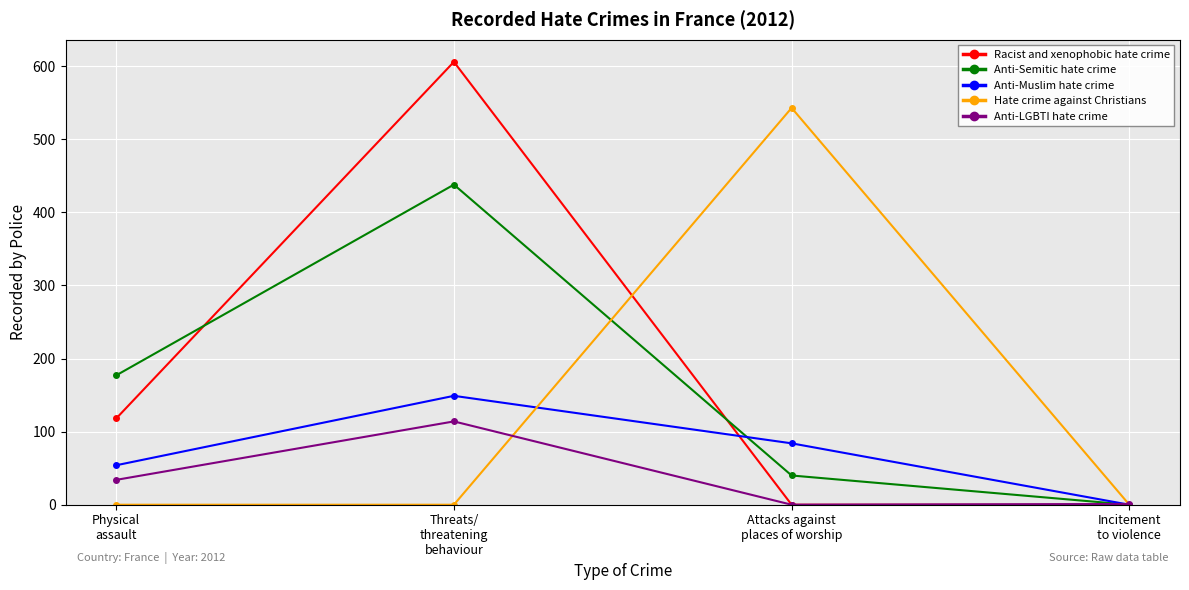

What is the label of the 4th point from the right?

Physical
assault